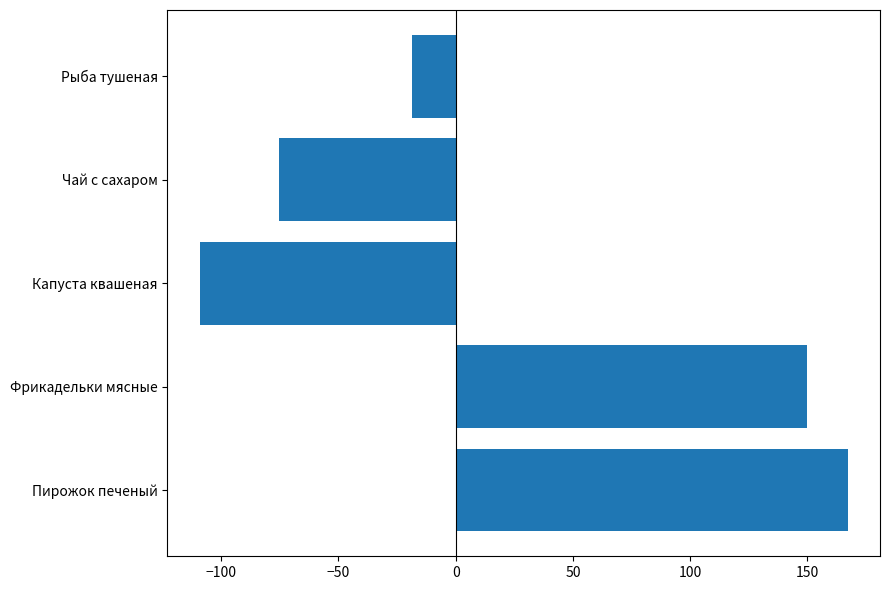

Which label corresponds to the largest value in the chart?

Пирожок печеный